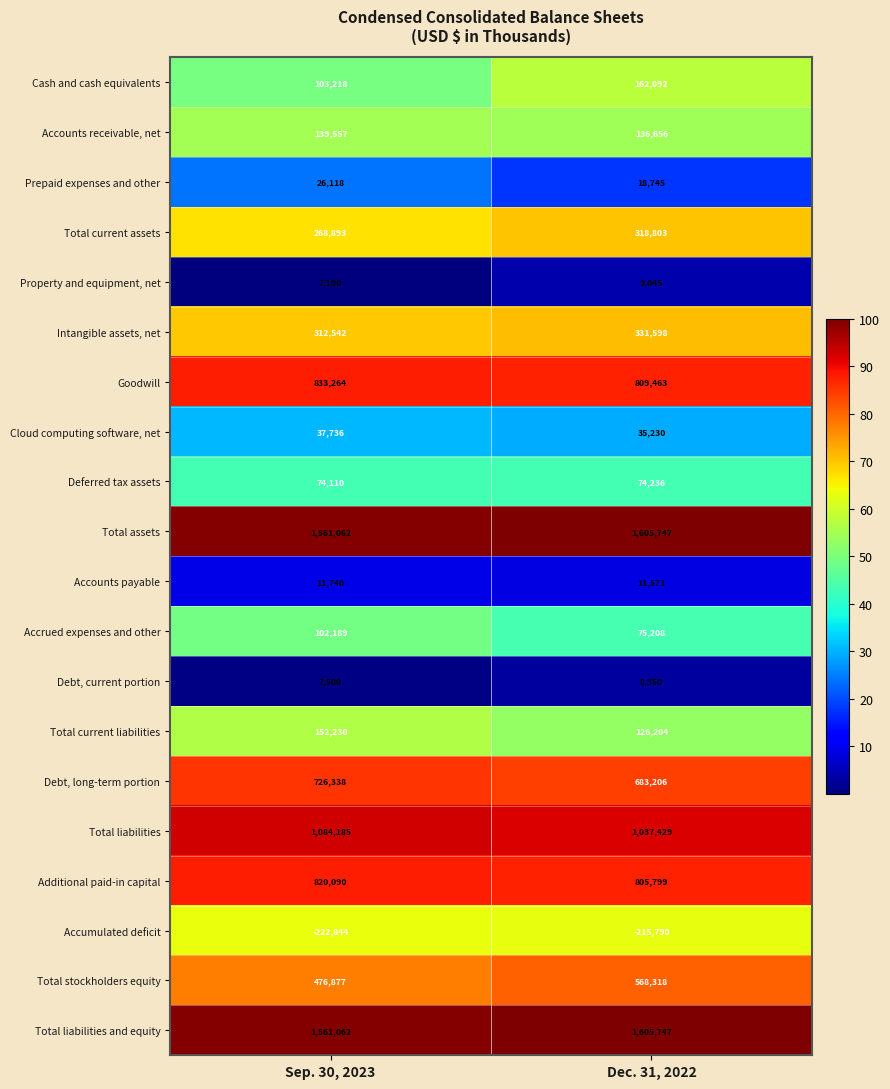

What is the sum of all Debt, long-term portion values?

1409544